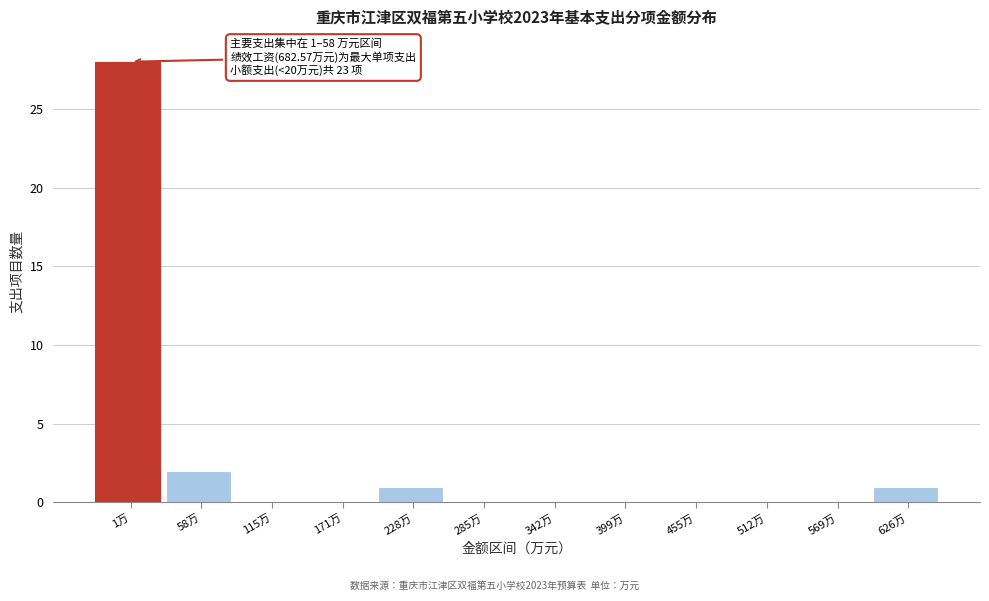

Reading left to right, what are all the values shown in this chart?

1万=28	58万=2	115万=0	171万=0	228万=1	285万=0	342万=0	399万=0	455万=0	512万=0	569万=0	626万=1